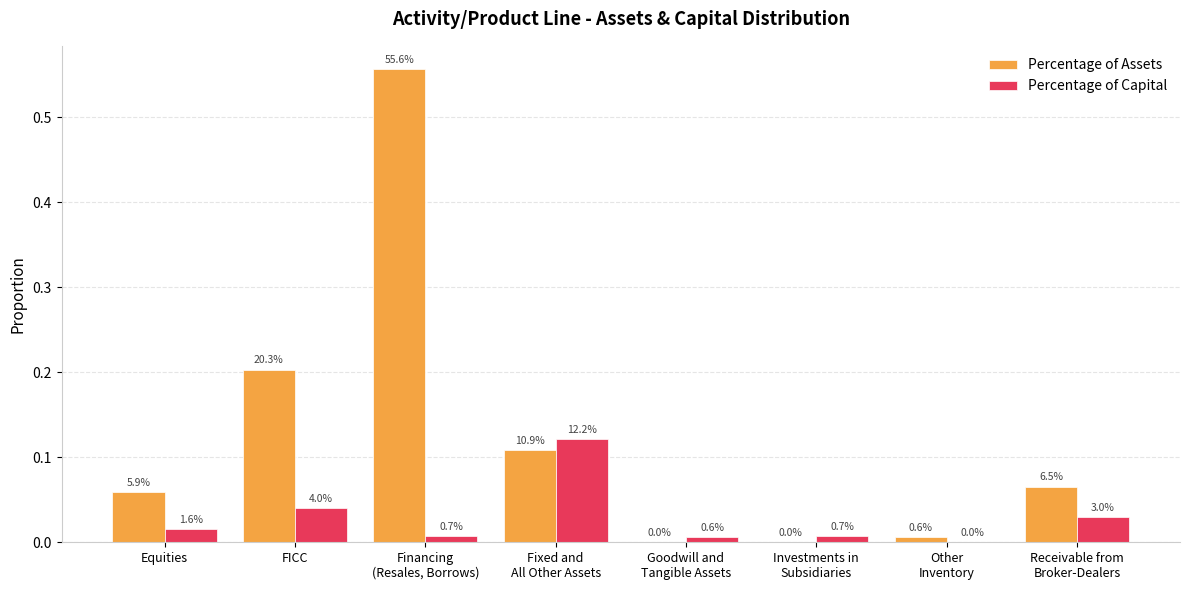

Where is Percentage of Assets nearest to the value 0?

Goodwill and
Tangible Assets